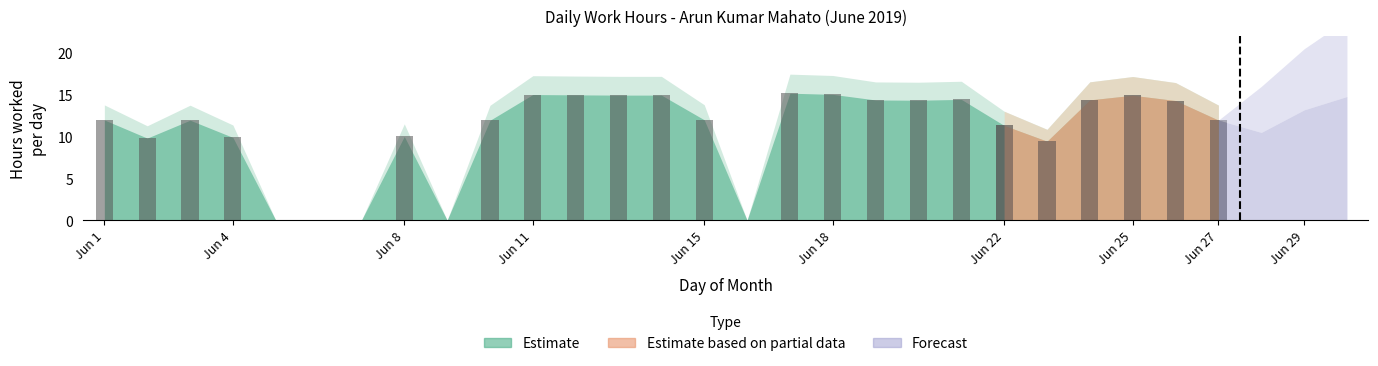

At 16, list the series in order from smallest to largest.

Estimate, Estimate based on partial data, Forecast